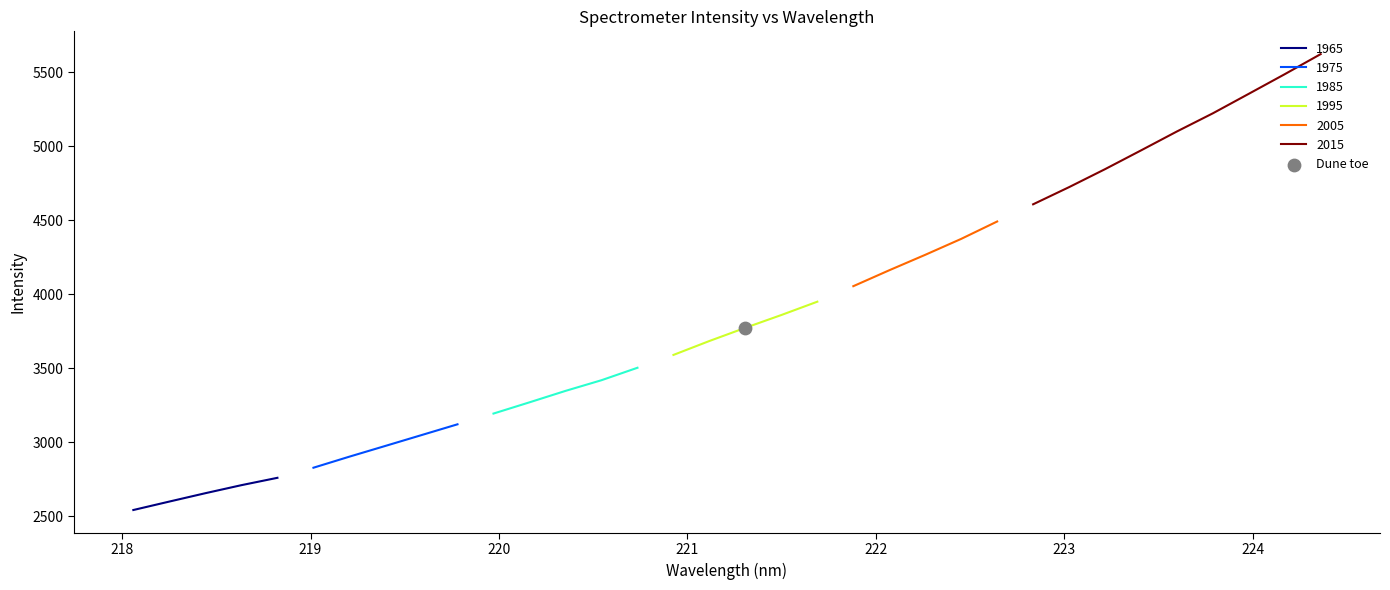

What is the change in value from 4 to 19?

+1190.9